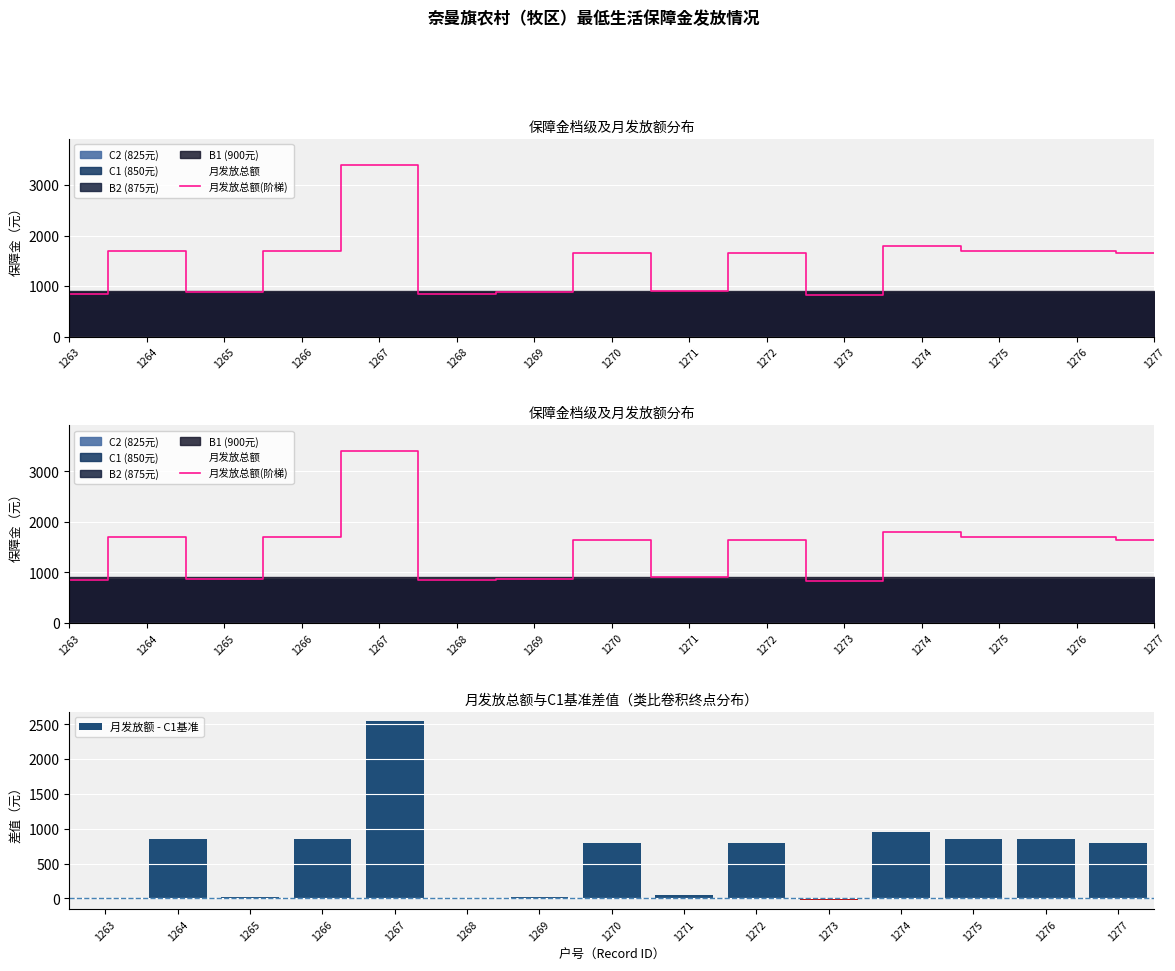

How many bars are there in total?

15